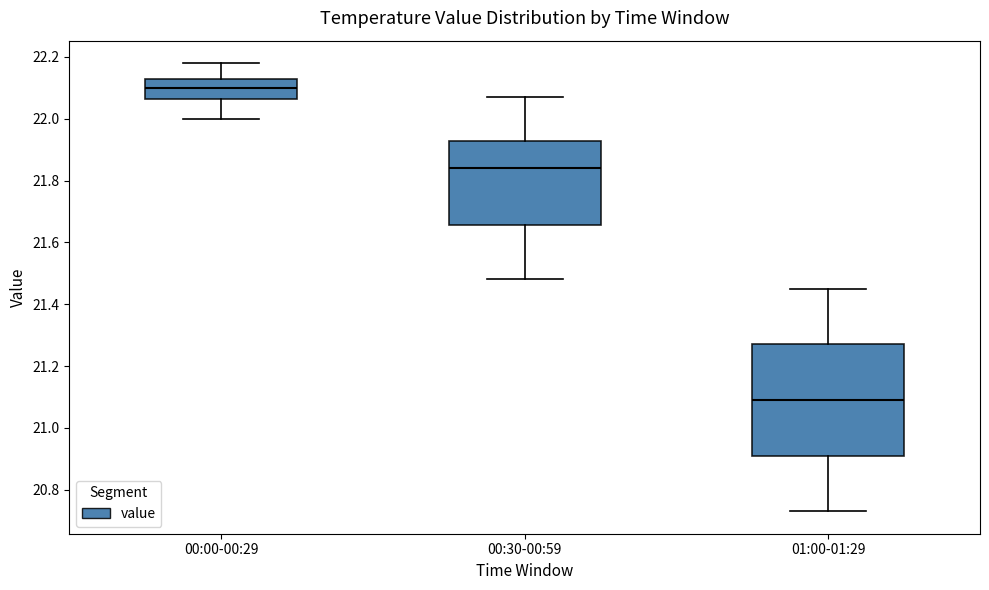

Reading left to right, read every box against the y-axis: the position of its median line, the range the box covers, and the ends of its whiskers. The values are not printed on the chart, so give them approximately, as read against the axis.

00:00-00:29: median 22.10, box 22.06 to 22.14, whiskers 22.00 to 22.18
00:30-00:59: median 21.84, box 21.66 to 21.92, whiskers 21.48 to 22.08
01:00-01:29: median 21.10, box 20.90 to 21.28, whiskers 20.74 to 21.46